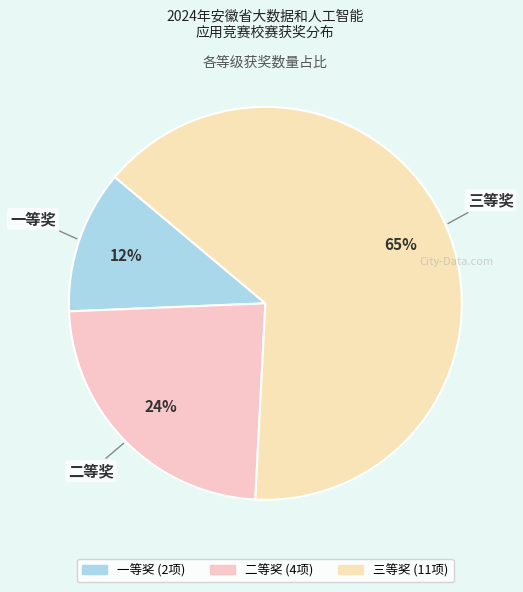

The 一等奖 slice represents 12% of the pie. True or false?

True